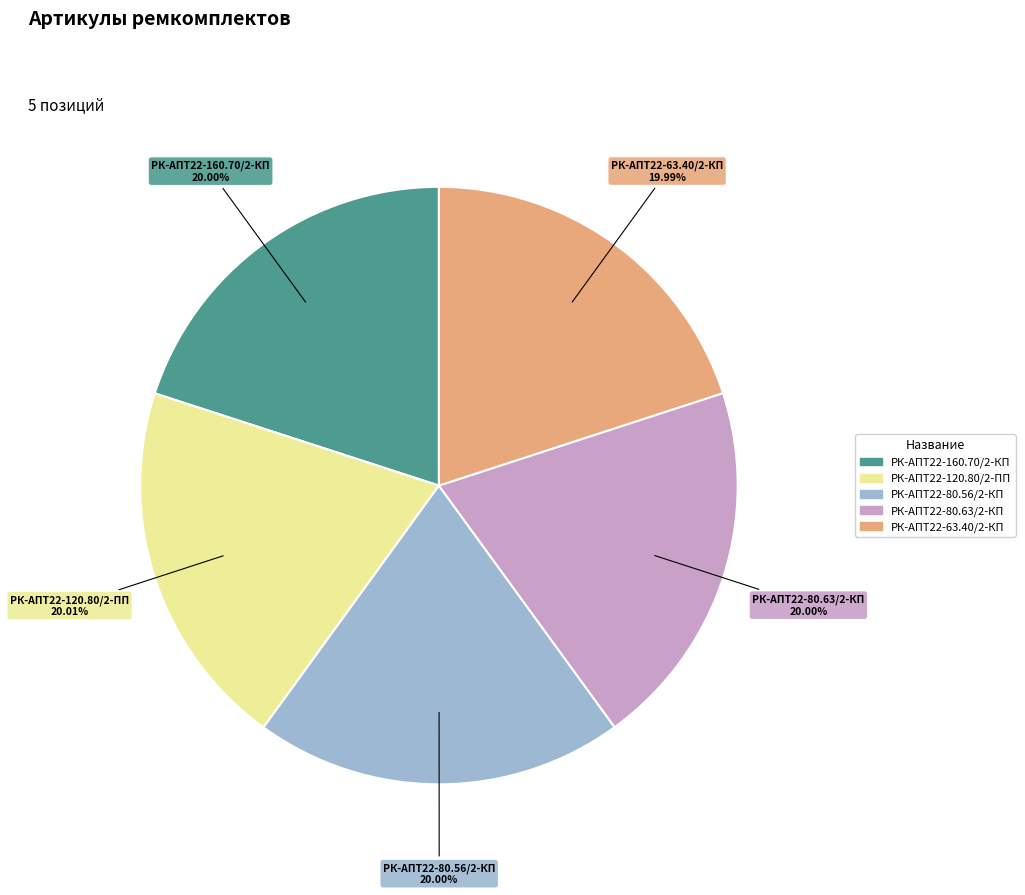

Do РК-АПТ22-160.70/2-КП and РК-АПТ22-63.40/2-КП together represent more than half of the pie?

No